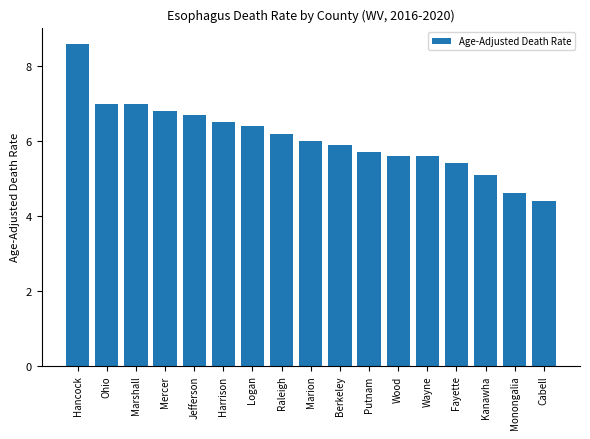

The value at Wayne is 2.2. True or false?

False